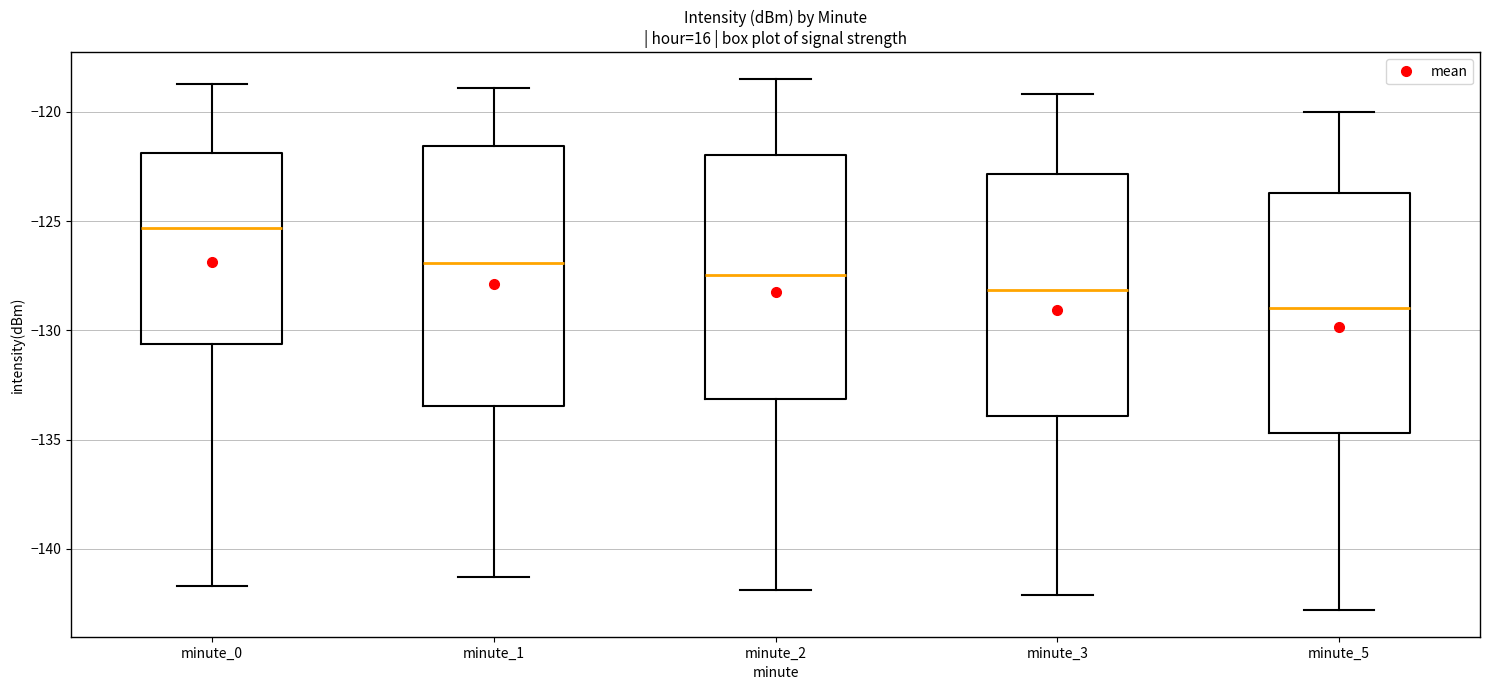

Comparing the boxes themselves (not the whiskers), which one is the tallest?

minute_1